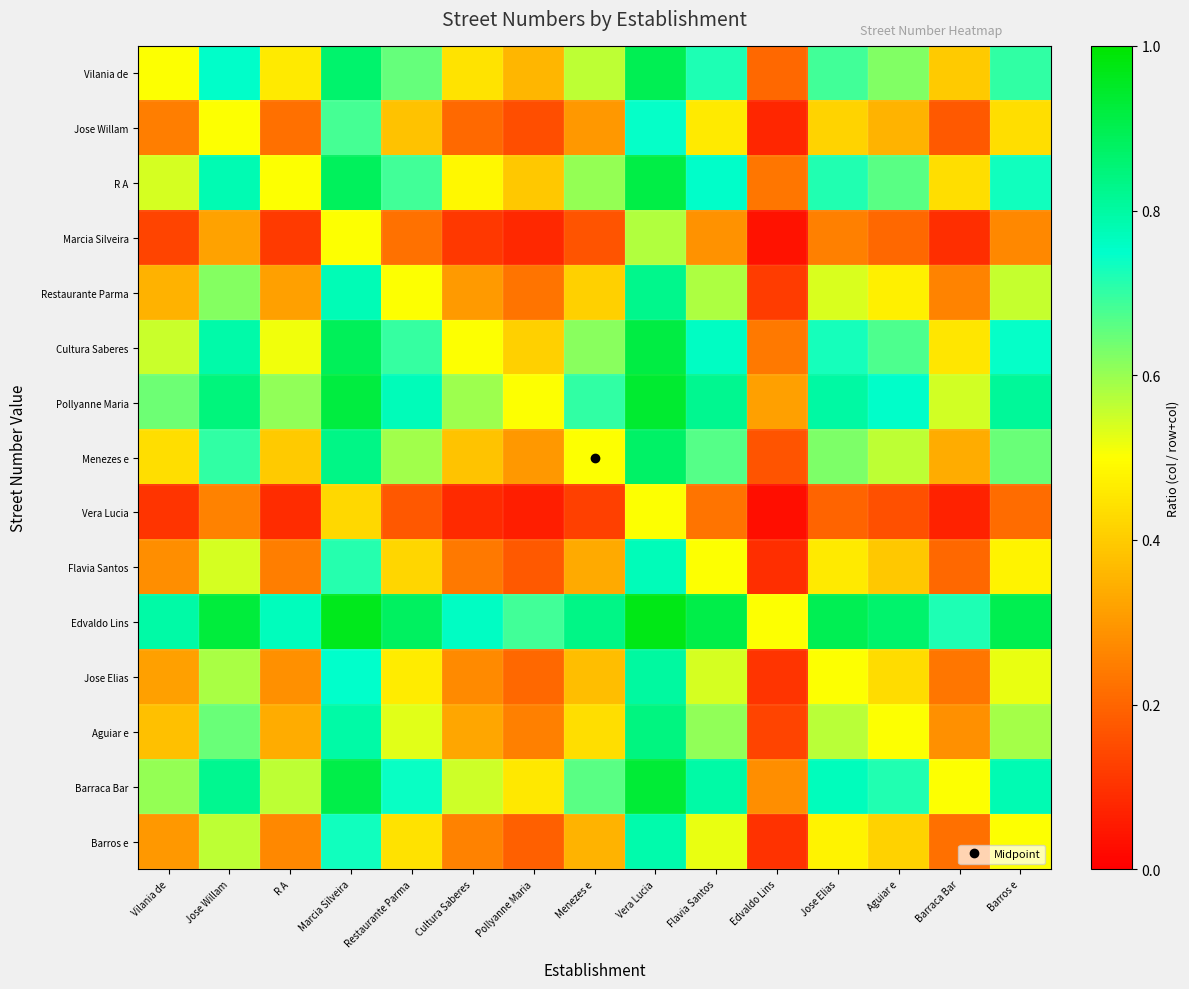

At which category does the chart reach its peak across all series?

Vera Lucia